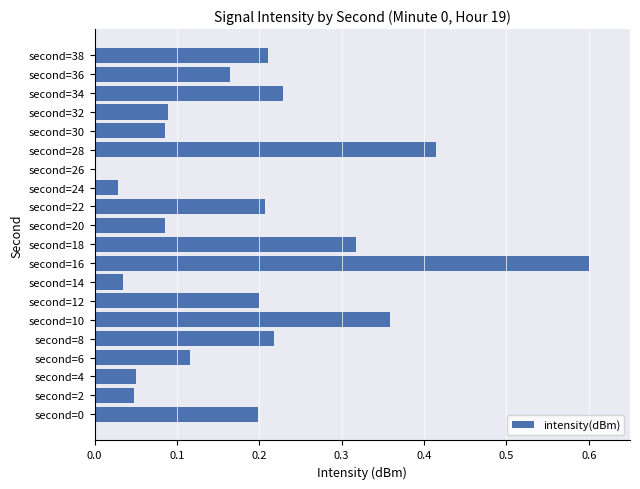

What is the maximum value shown in the chart?

0.6